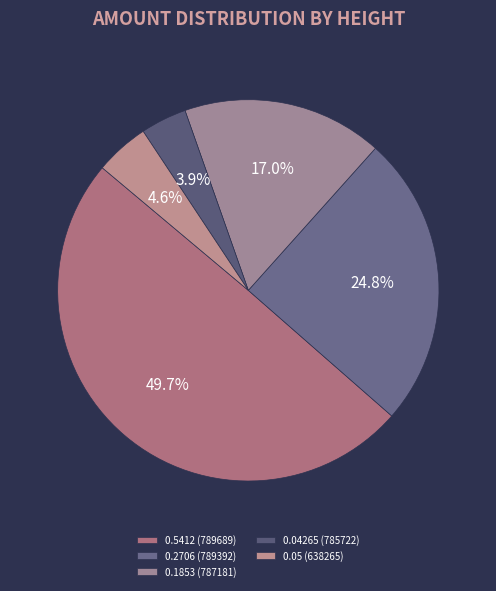

Which category has the biggest portion of the pie?

0.5412 (789689)